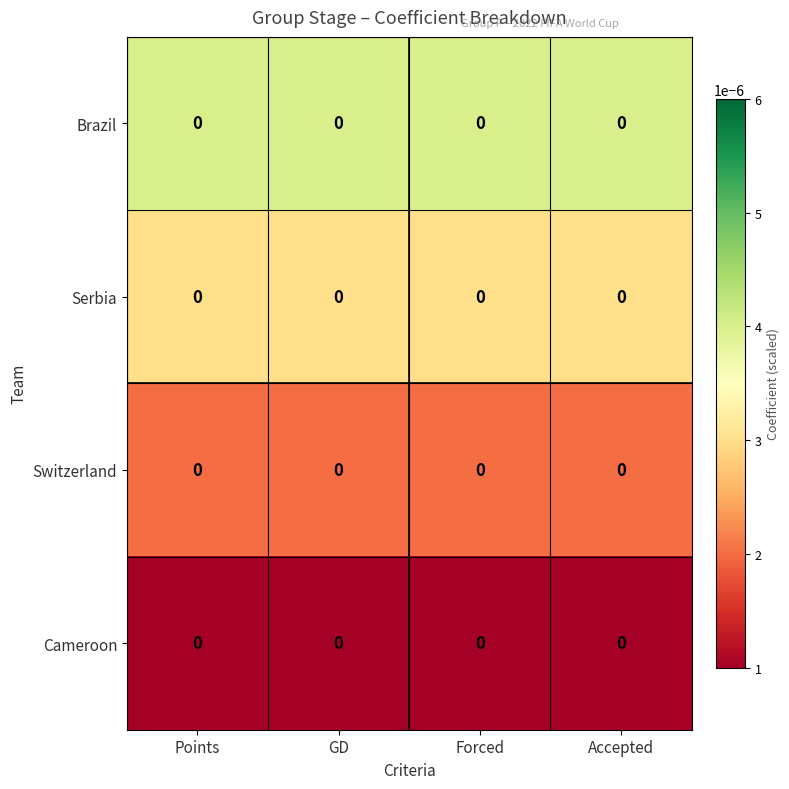

Which category has the highest value in the Serbia series?

Points